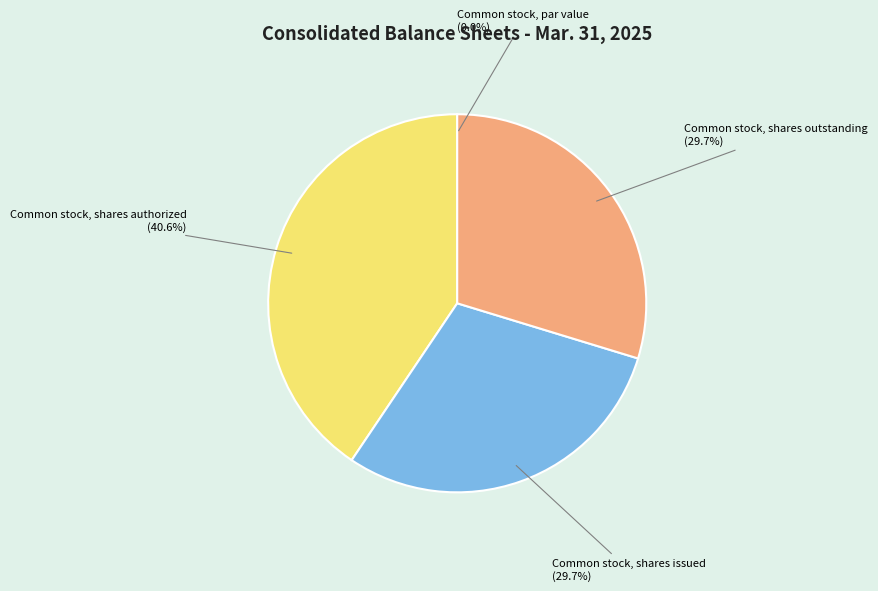

Is there a majority slice in this chart?

No